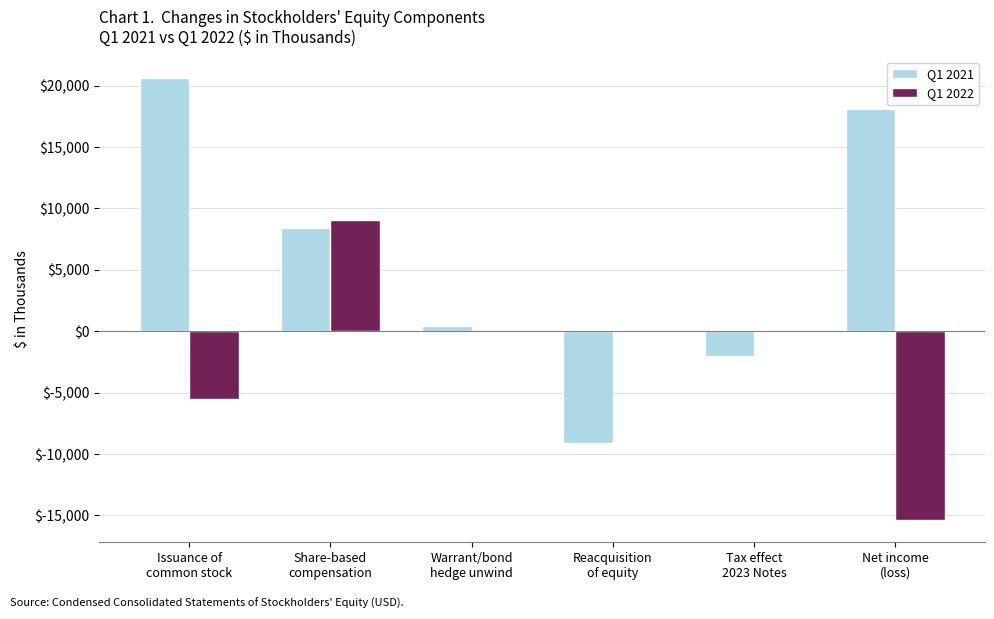

Reading right to left, transcribe all the data shown in this chart.

Q1 2021: 18106	-2032	-9086	396	8405	20581
Q1 2022: -15385	0	0	0	9044	-5515